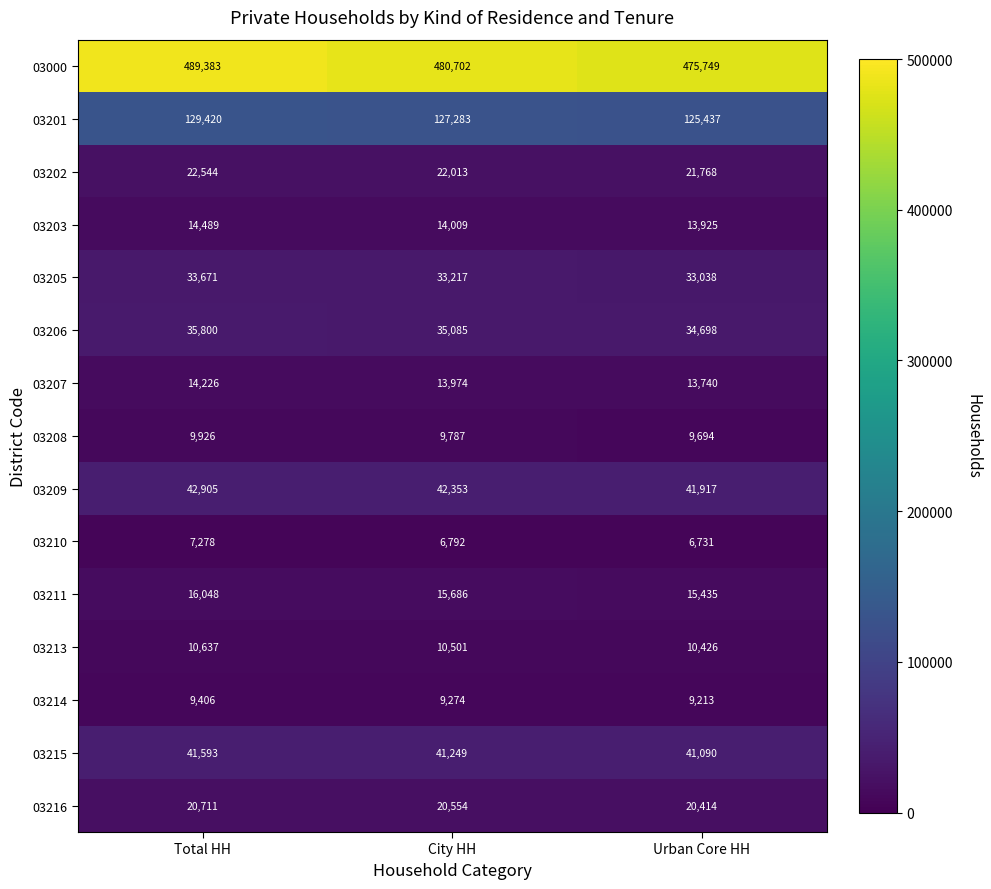

Rank the series at City HH from highest to lowest value.

03000, 03201, 03209, 03215, 03206, 03205, 03202, 03216, 03211, 03203, 03207, 03213, 03208, 03214, 03210